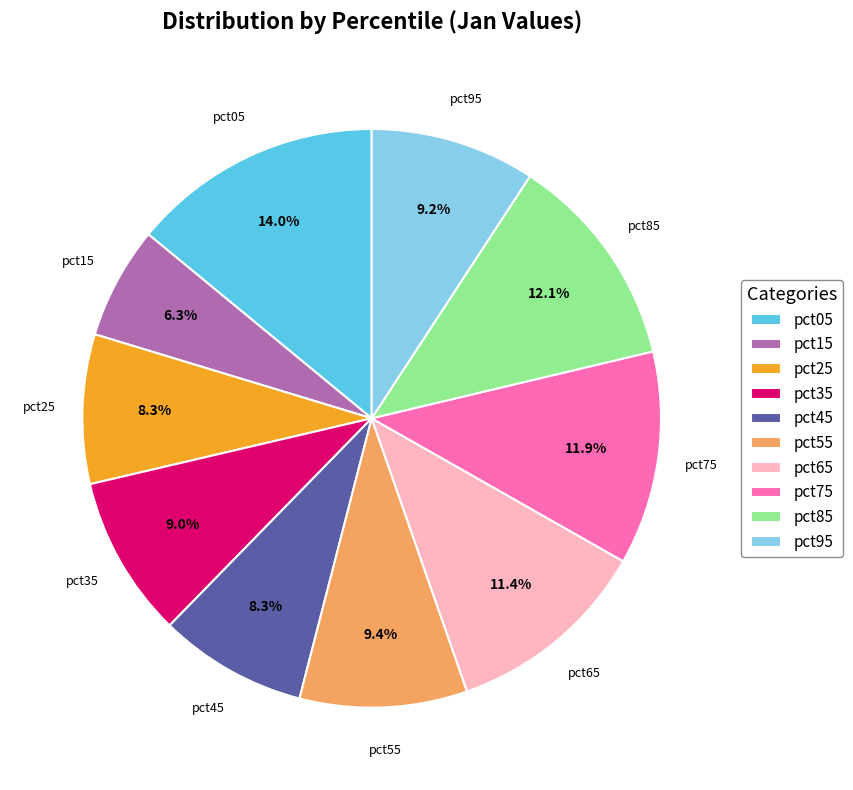

Is it true that pct75 is 12% of the pie?

True